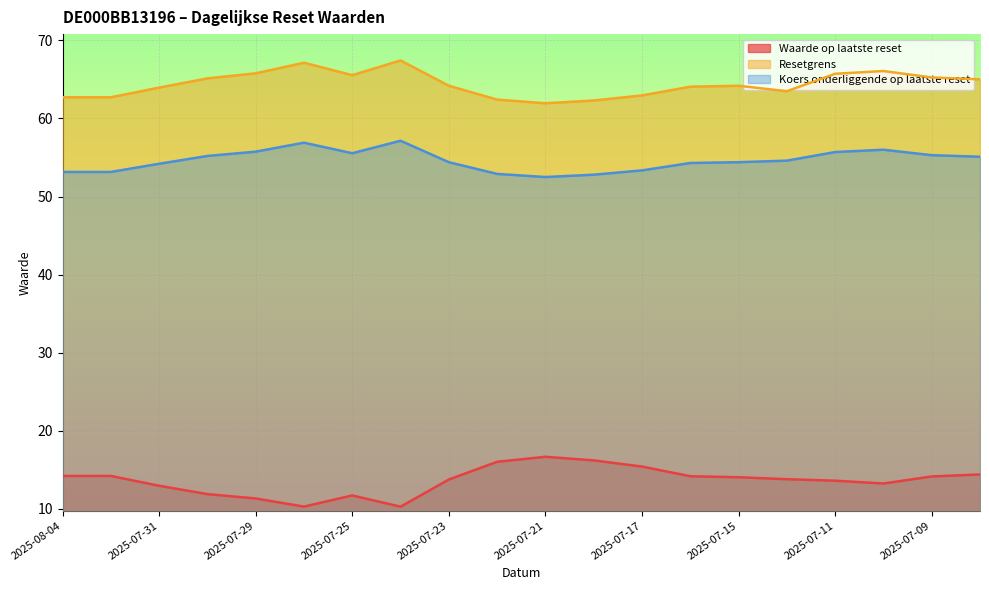

How many data points in Waarde op laatste reset are less than 14?

10